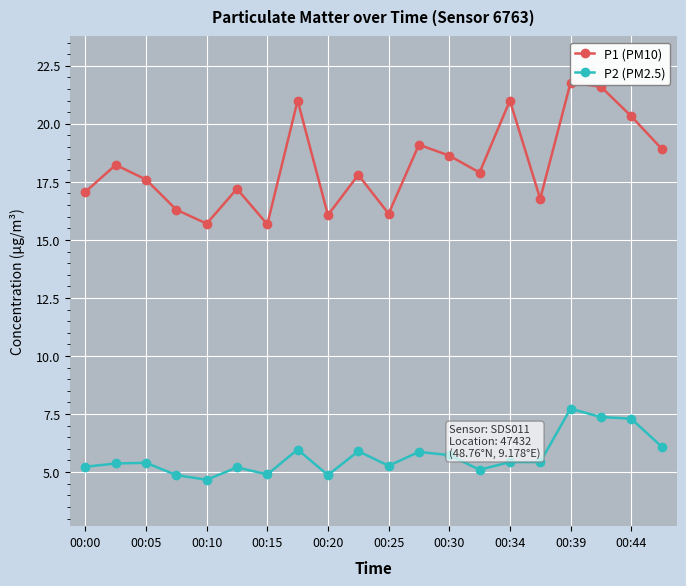

Where is P1 (PM10) nearest to the value 18?

13